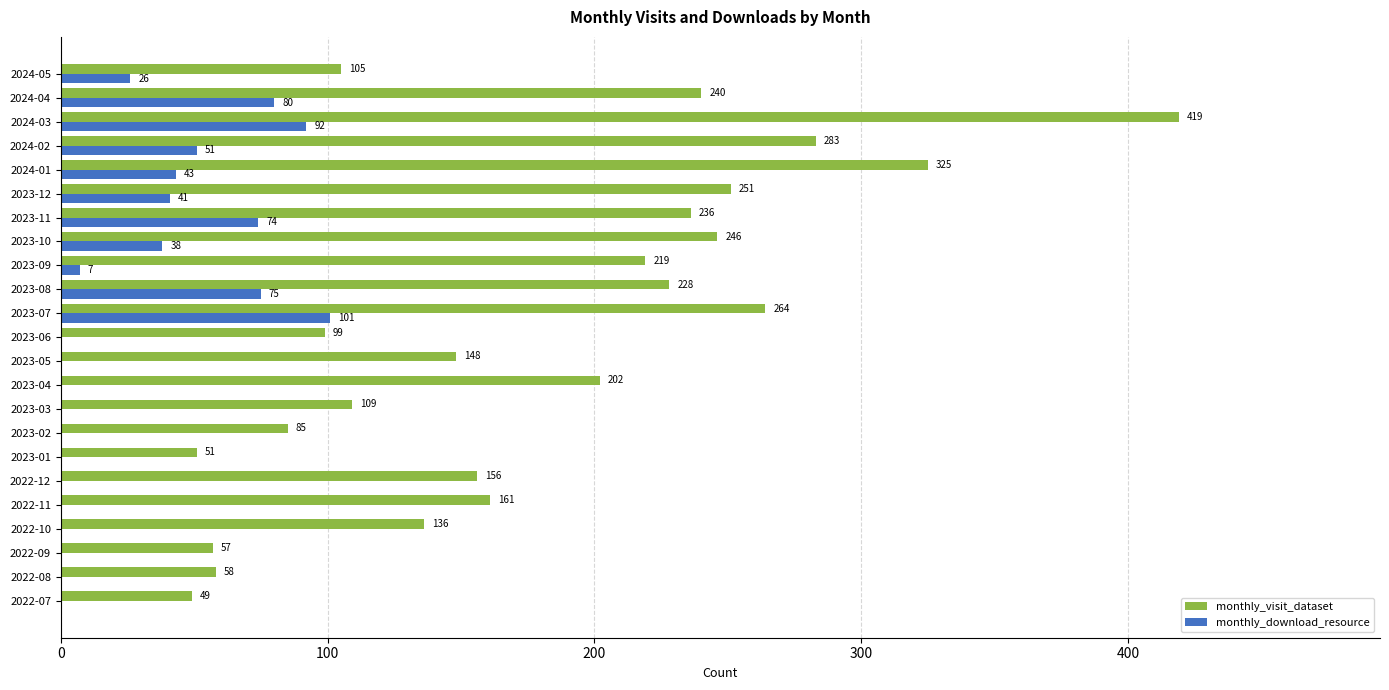

At which category does the chart reach its peak across all series?

2024-03